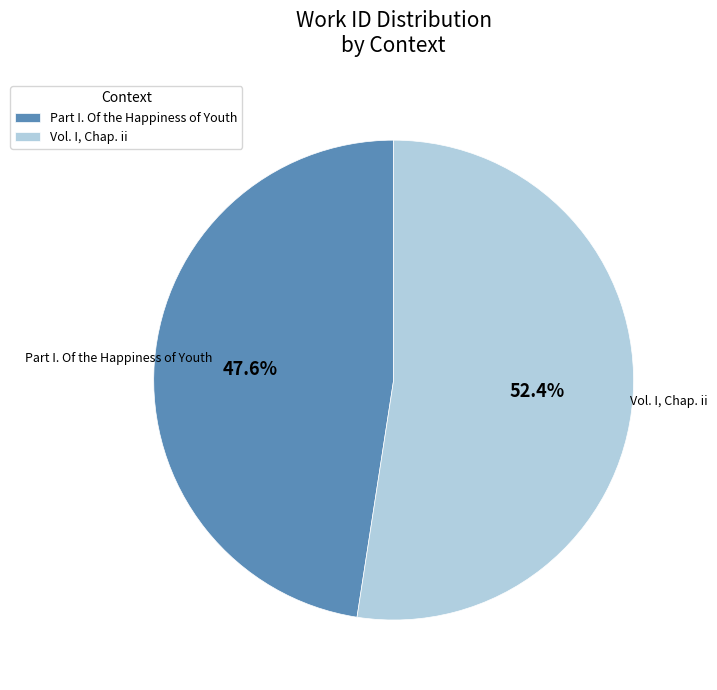

What is the ratio of the value at Vol. I, Chap. ii to the value at Part I. Of the Happiness of Youth?

1.1